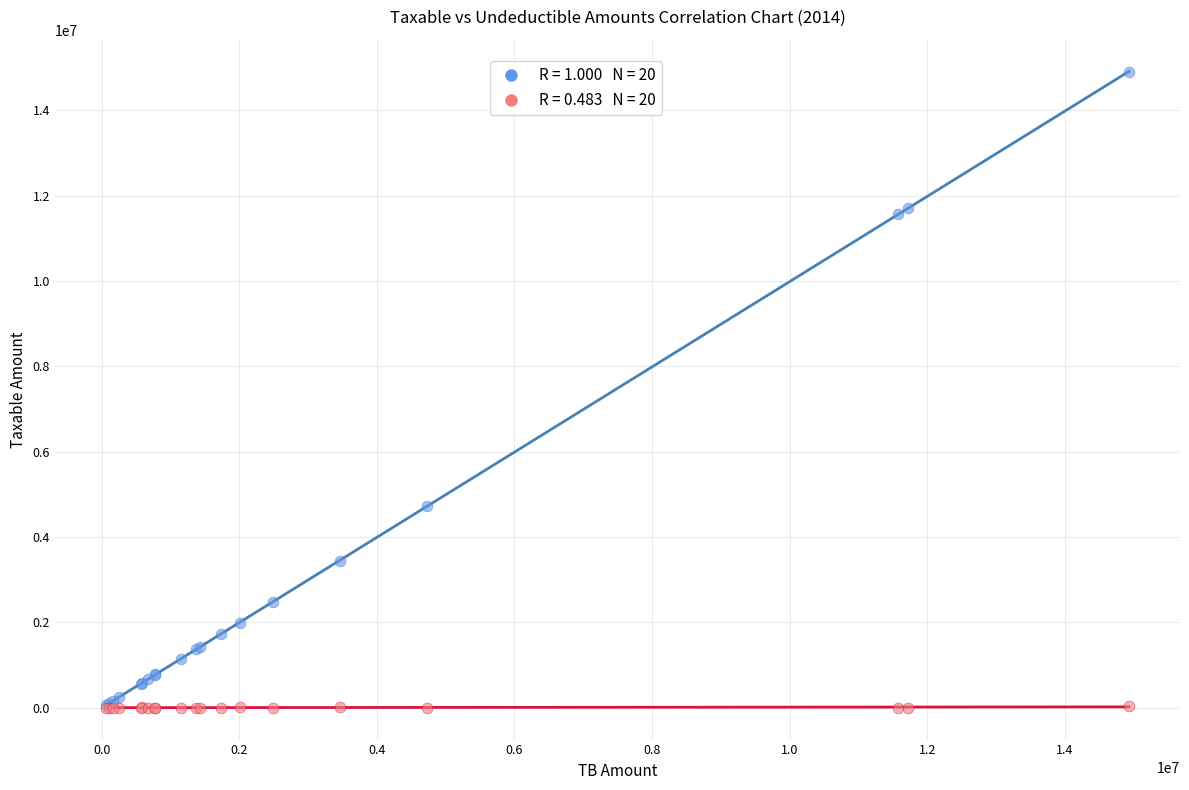

Across all series, what Y value is closest to 7443929?

4731146.9